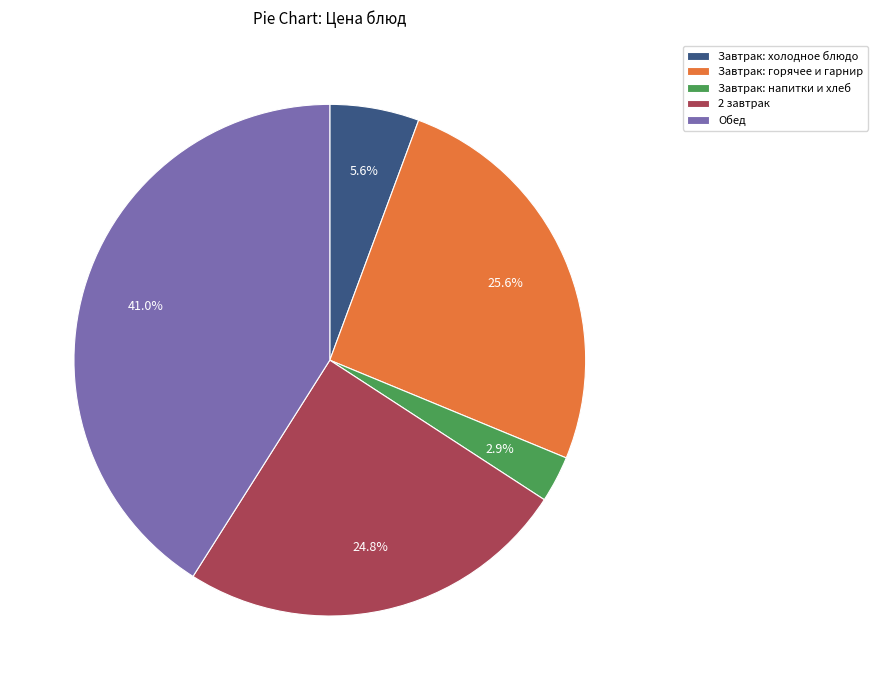

Which category has the biggest portion of the pie?

Обед